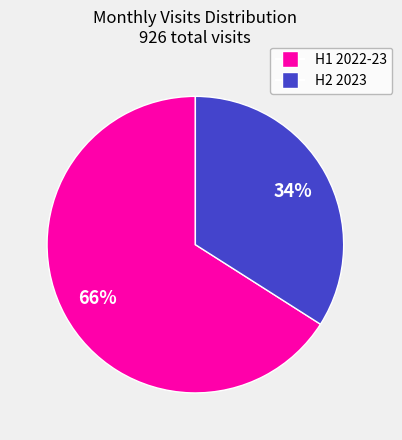

To the nearest percent, what is the difference between the largest and smallest slice percentages?

32%